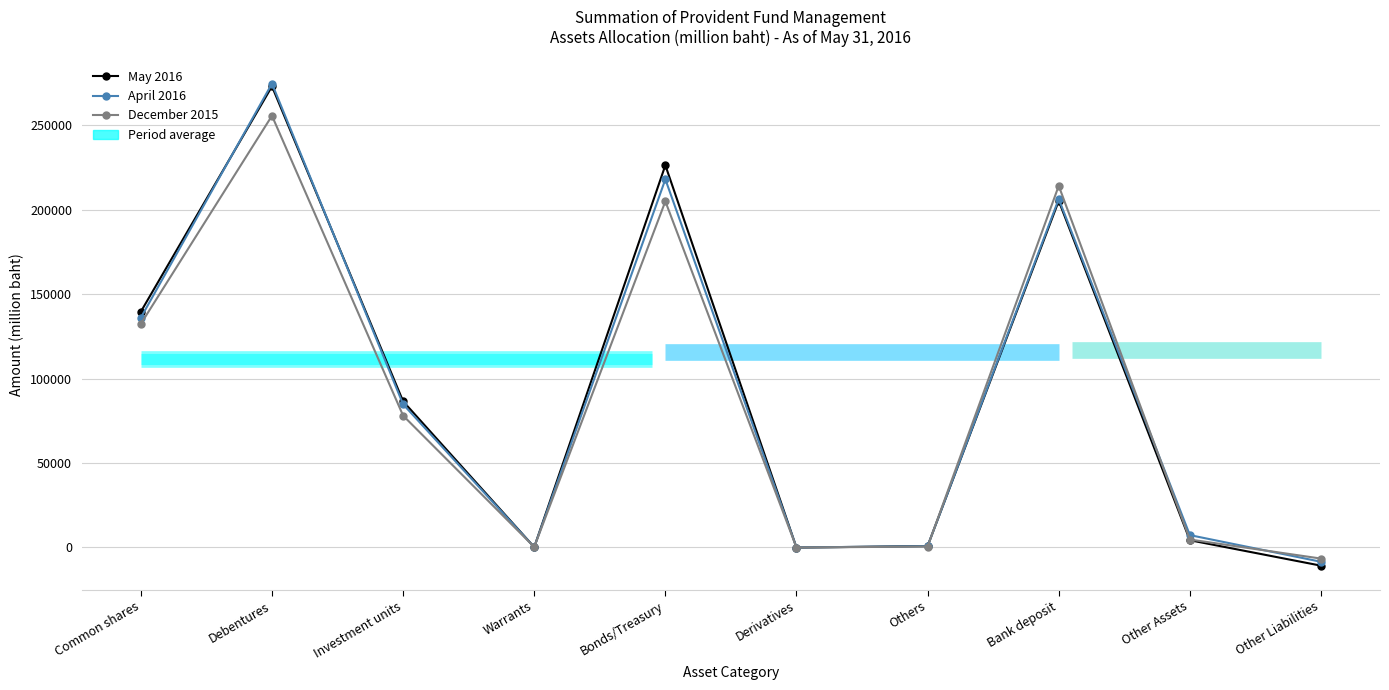

How many data points in December 2015 are above 78015?

5